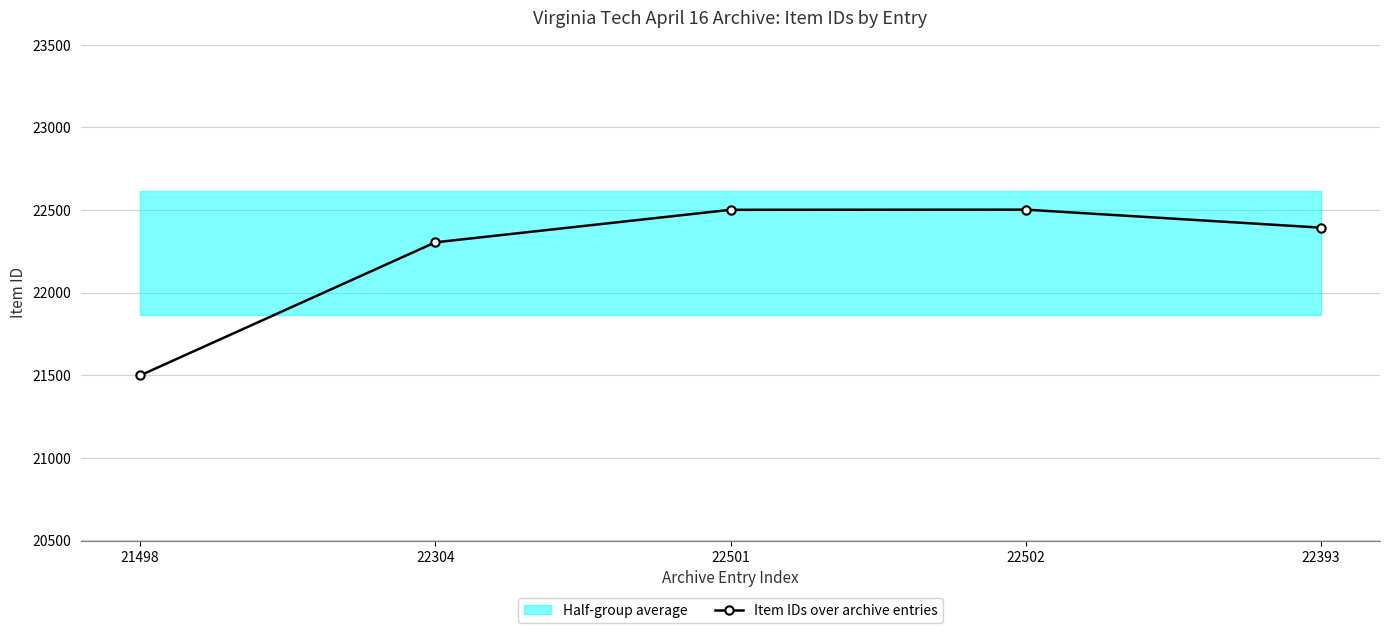

List the labels in order of value, largest first.

22502, 22501, 22393, 22304, 21498